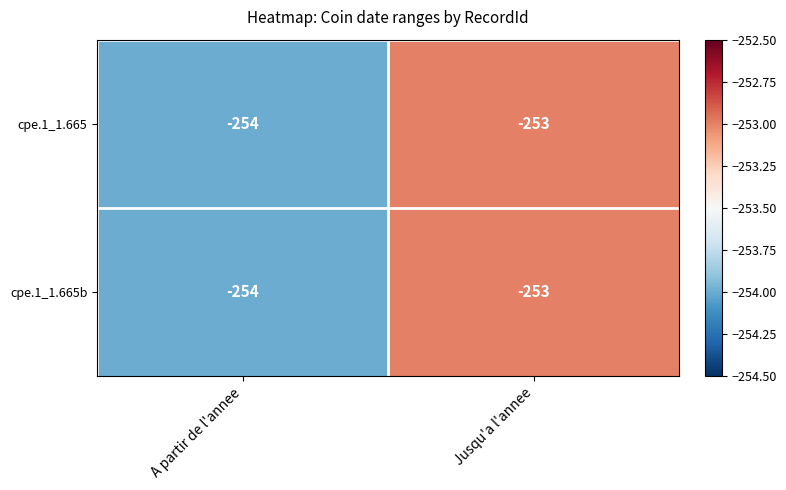

What is the sum of the cpe.1_1.665b values at A partir de l'annee and Jusqu'a l'annee?

-507